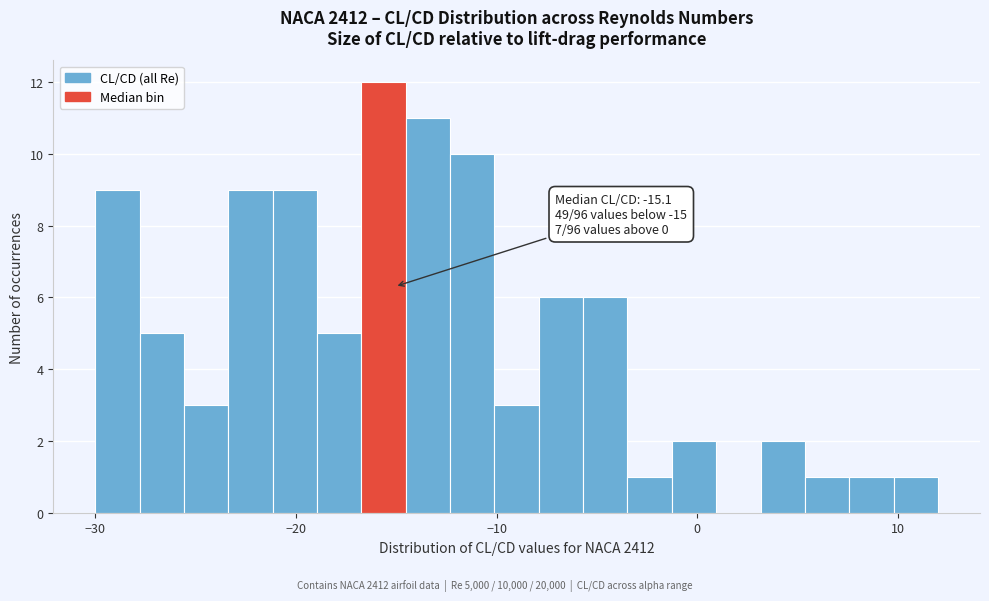

Read against the x-axis, roughly where is the centre of the tallest bar?

-16